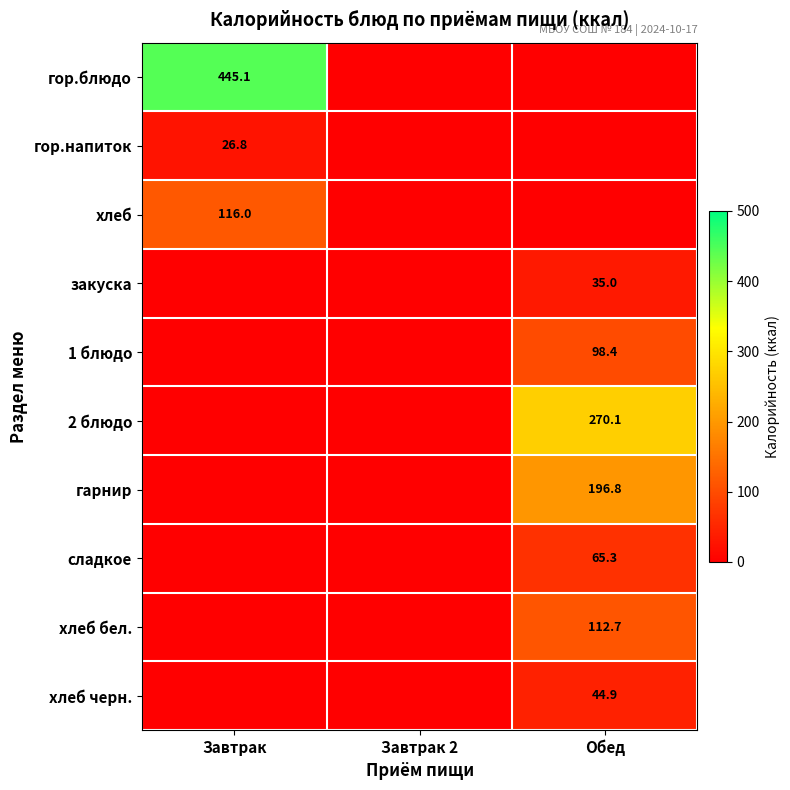

True or false: хлеб черн. has a value of 78.3 at Обед.

False